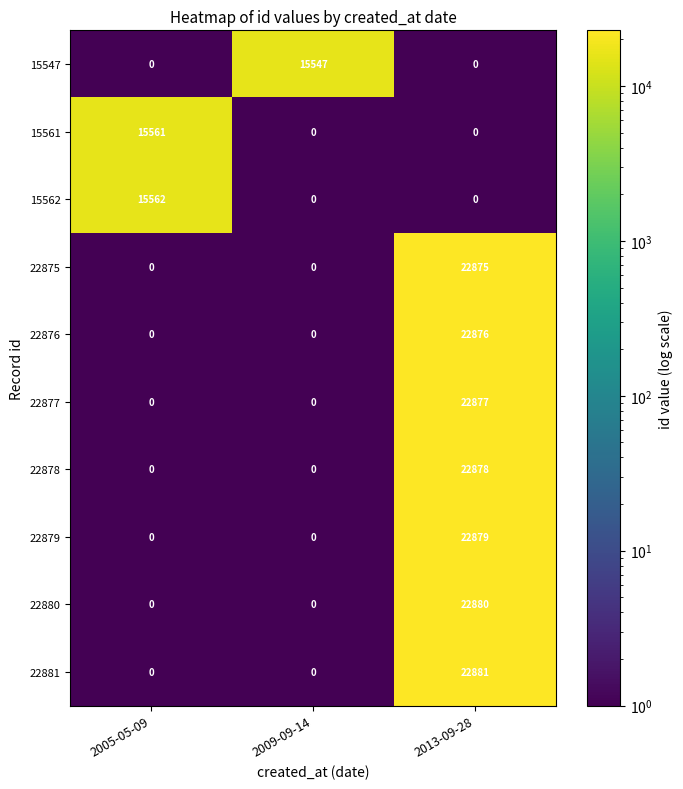

Which series has the widest spread of values?

22881